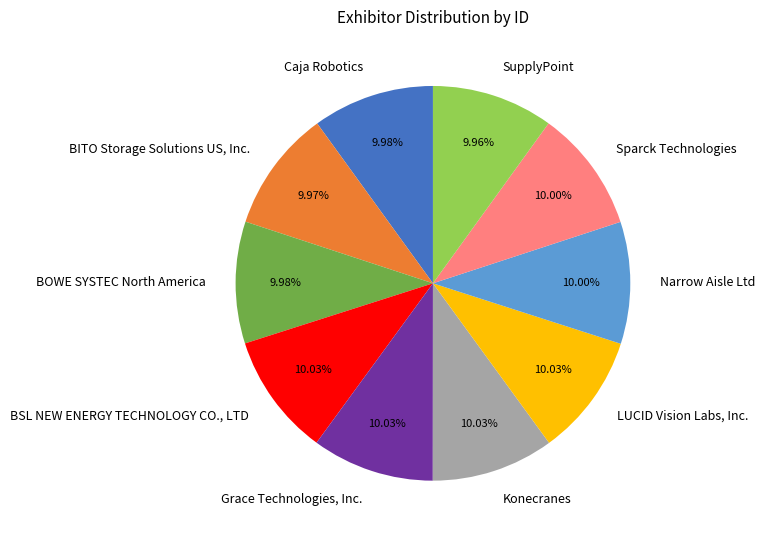

The Narrow Aisle Ltd slice represents 1% of the pie. True or false?

False